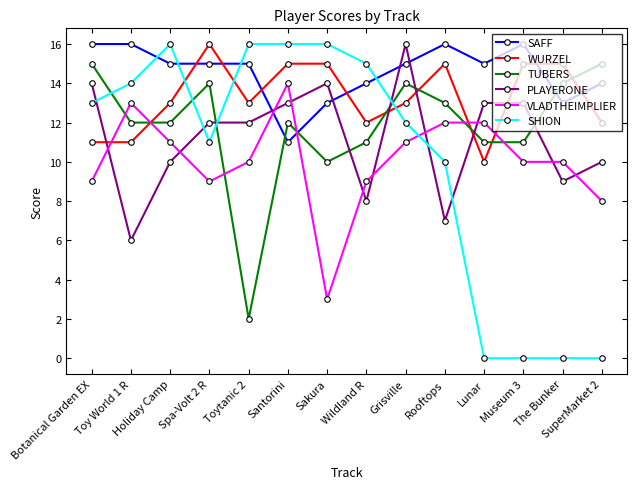

How many times do WURZEL and VLADTHEIMPLIER cross each other?

4